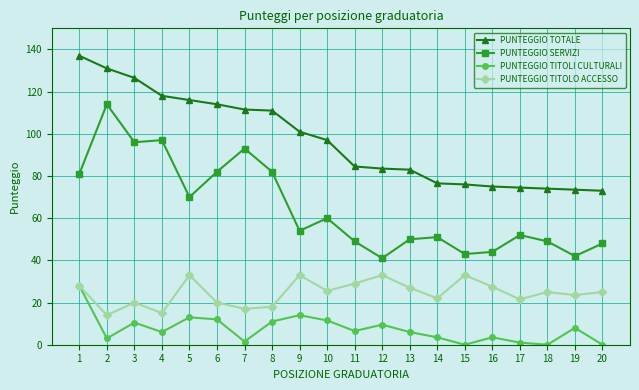

True or false: PUNTEGGIO TOTALE and PUNTEGGIO TITOLI CULTURALI intersect in this chart.

False